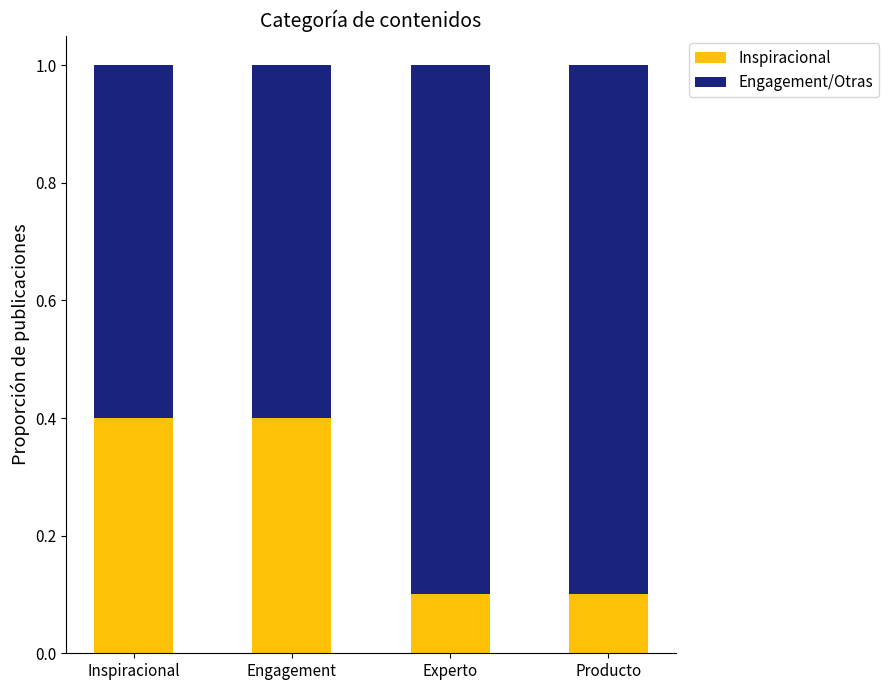

The value of Inspiracional at Inspiracional is 0.6. True or false?

False